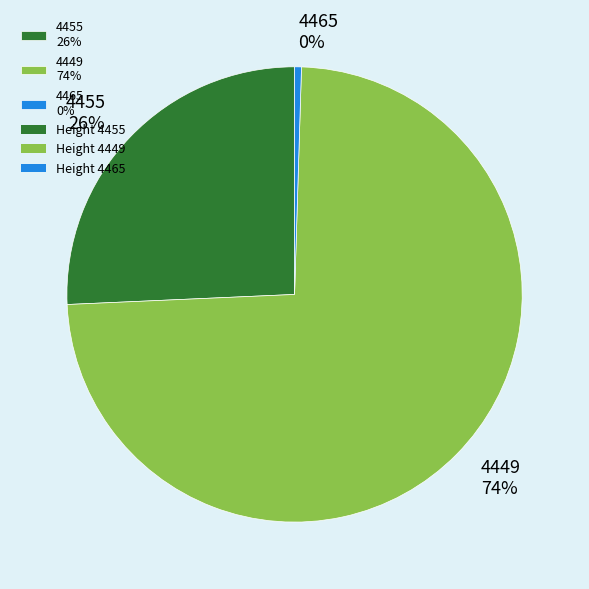

Between 4455 26% and 4465 0%, which is larger?

4455 26%